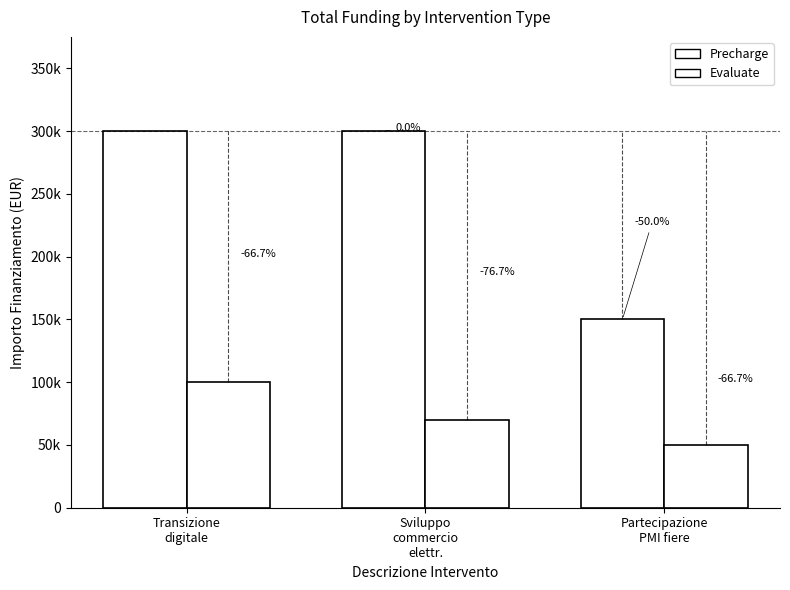

Are the bars grouped side by side (vs. stacked)?

Yes